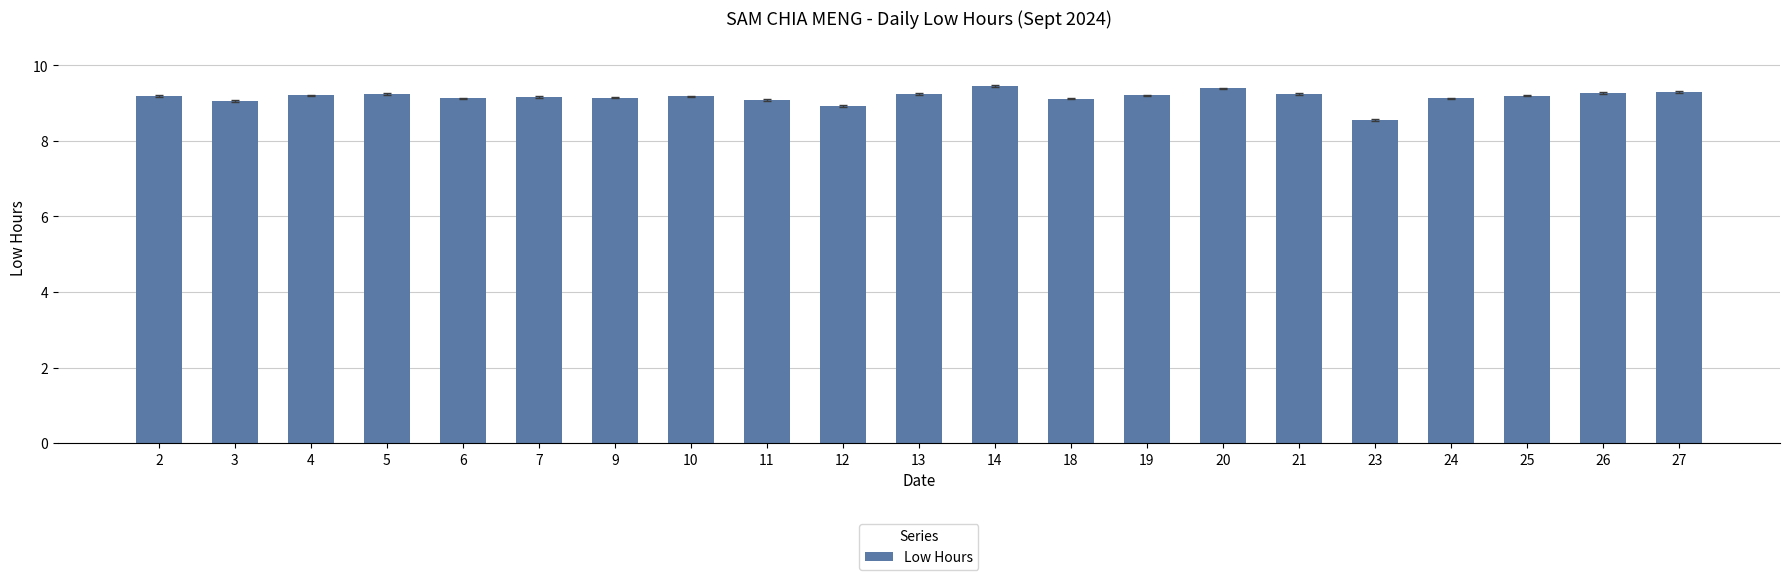

How many bars are there in total?

21